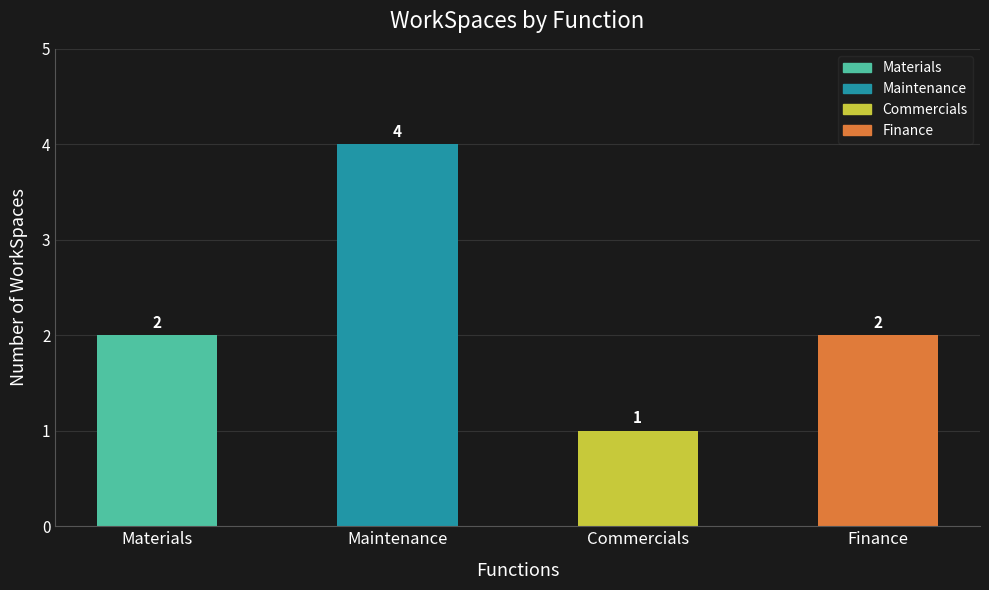

Approximately how many times larger is the value at Materials compared to Commercials?

2.0